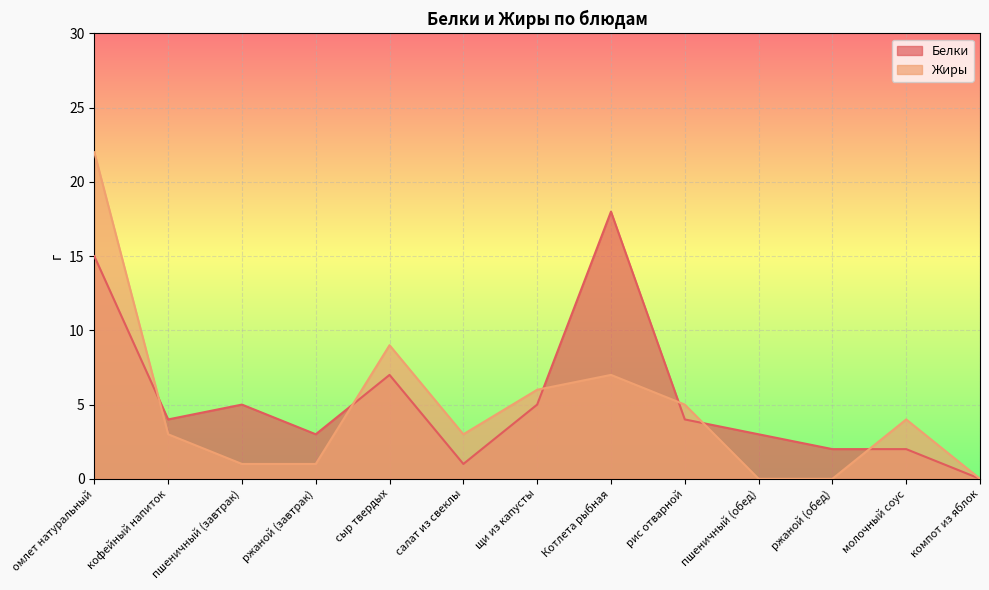

List the labels in order of Жиры value, smallest first.

пшеничный (обед), ржаной (обед), компот из яблок, пшеничный (завтрак), ржаной (завтрак), кофейный напиток, салат из свеклы, молочный соус, рис отварной, щи из капусты, Котлета рыбная, сыр твердых, омлет натуральный